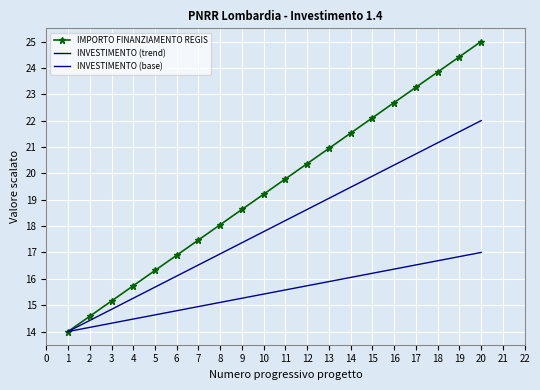

How many values in the IMPORTO FINANZIAMENTO REGIS series exceed 19?

11